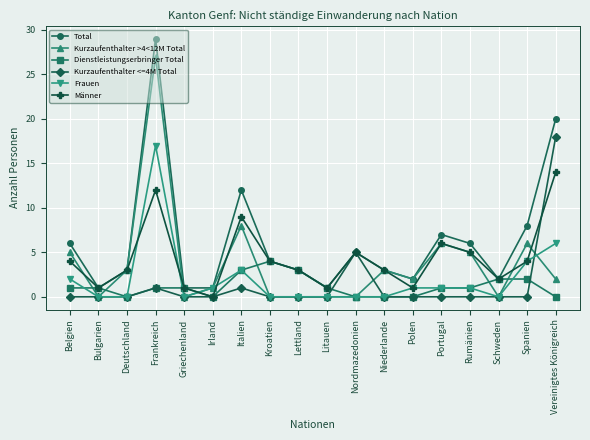

After their last crossing, which series has the higher values: Frauen or Männer?

Männer